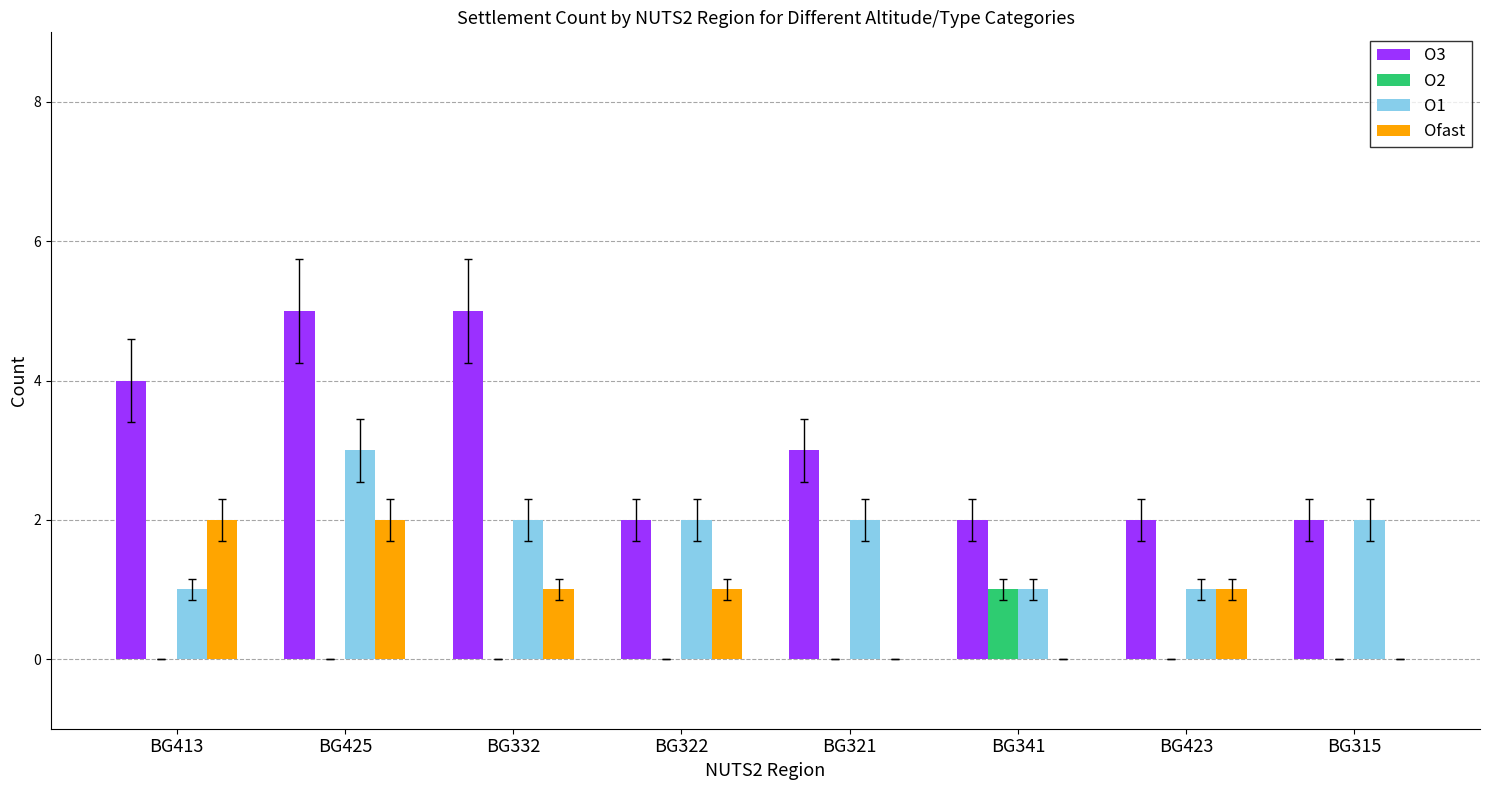

Reading right to left, extract all data points from this chart.

O3: BG315=2	BG423=2	BG341=2	BG321=3	BG322=2	BG332=5	BG425=5	BG413=4
O2: BG315=0	BG423=0	BG341=1	BG321=0	BG322=0	BG332=0	BG425=0	BG413=0
O1: BG315=2	BG423=1	BG341=1	BG321=2	BG322=2	BG332=2	BG425=3	BG413=1
Ofast: BG315=0	BG423=1	BG341=0	BG321=0	BG322=1	BG332=1	BG425=2	BG413=2